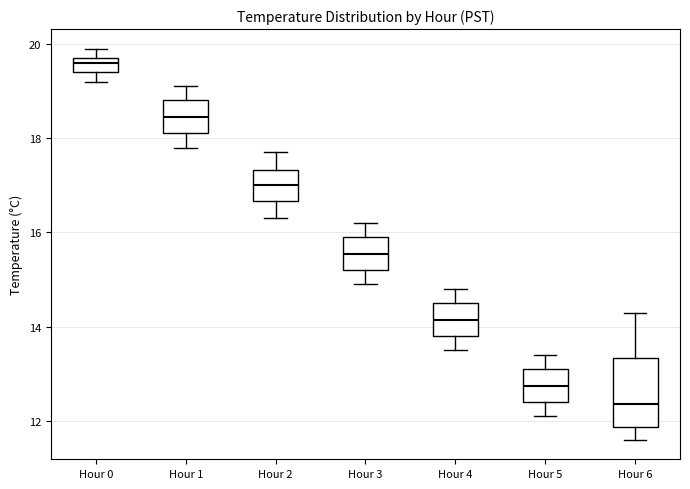

Reading left to right, read every box against the y-axis: the position of its median line, the range the box covers, and the ends of its whiskers. The values are not printed on the chart, so give them approximately, as read against the axis.

Hour 0: median 19.6, box 19.4 to 19.8, whiskers 19.2 to 20.0
Hour 1: median 18.4, box 18.2 to 18.8, whiskers 17.8 to 19.2
Hour 2: median 17.0, box 16.6 to 17.4, whiskers 16.4 to 17.8
Hour 3: median 15.6, box 15.2 to 16.0, whiskers 15.0 to 16.2
Hour 4: median 14.2, box 13.8 to 14.6, whiskers 13.6 to 14.8
Hour 5: median 12.8, box 12.4 to 13.2, whiskers 12.2 to 13.4
Hour 6: median 12.4, box 11.8 to 13.4, whiskers 11.6 to 14.4